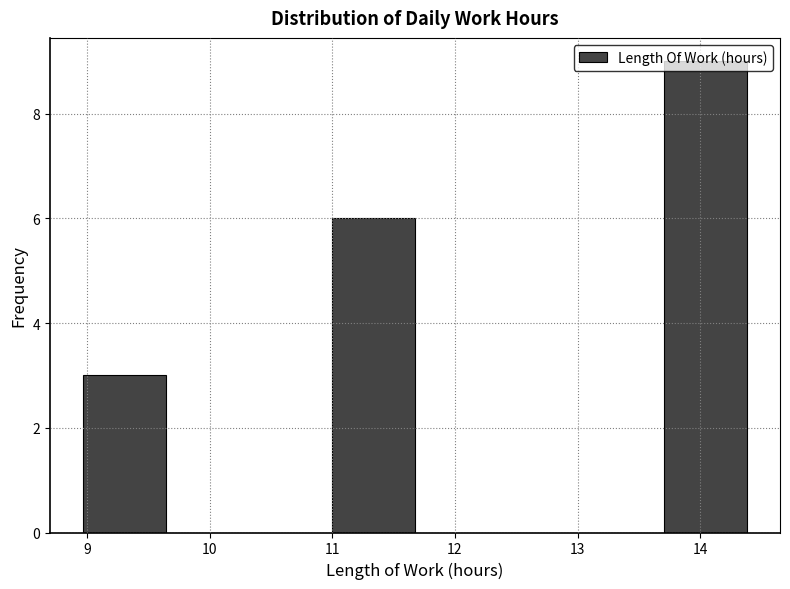

Reading left to right, transcribe this chart: for each bar, give the range it covers on the x-axis and its height. Neither the bar edges nor the heights are printed on the chart, so give them approximately, as read against the axes.

9.0 to 9.6: 3
9.6 to 10.3: 0
10.3 to 11.0: 0
11.0 to 11.7: 6
11.7 to 12.4: 0
12.4 to 13.0: 0
13.0 to 13.7: 0
13.7 to 14.4: 9